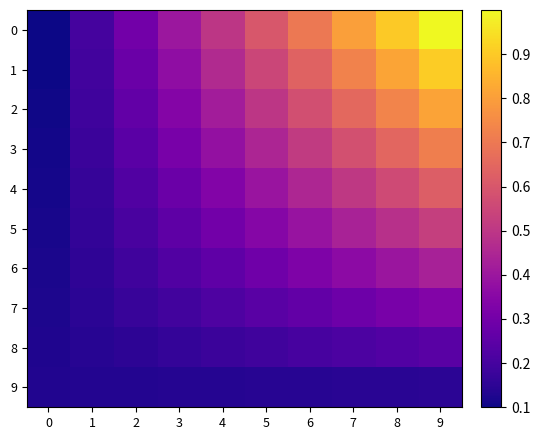

How many categories are shown in the chart?

10